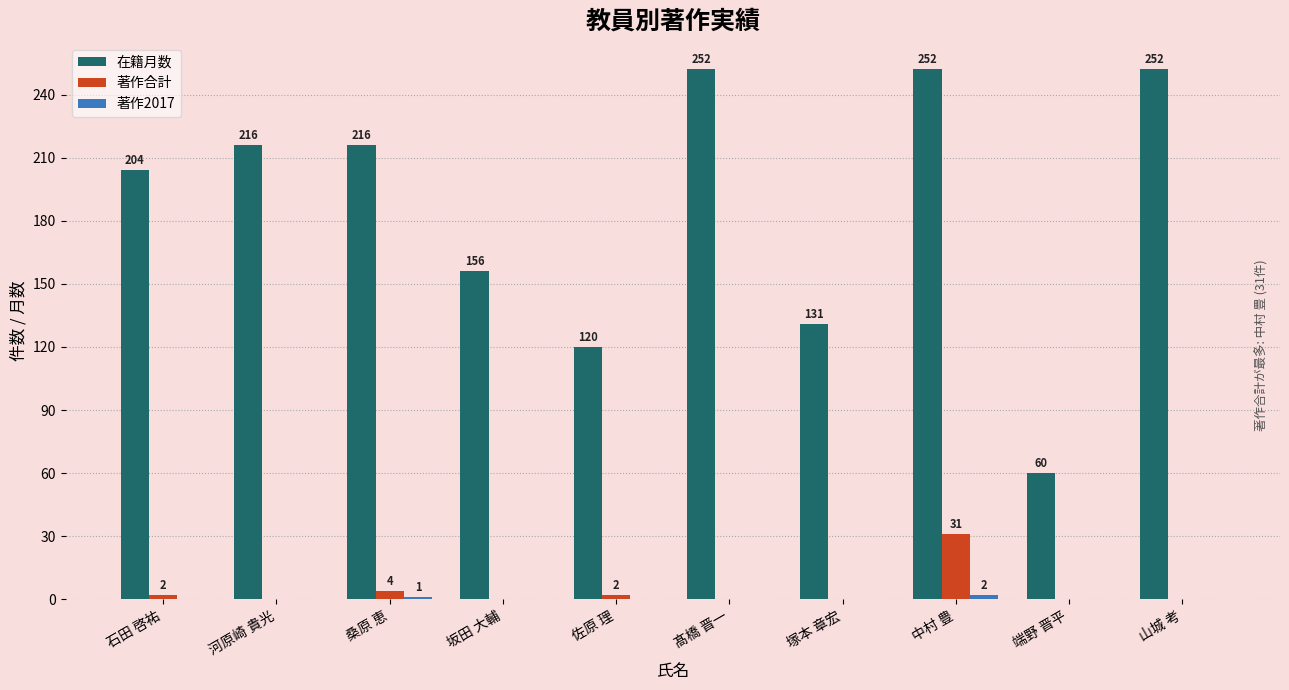

Which series has the largest total across all categories?

在籍月数